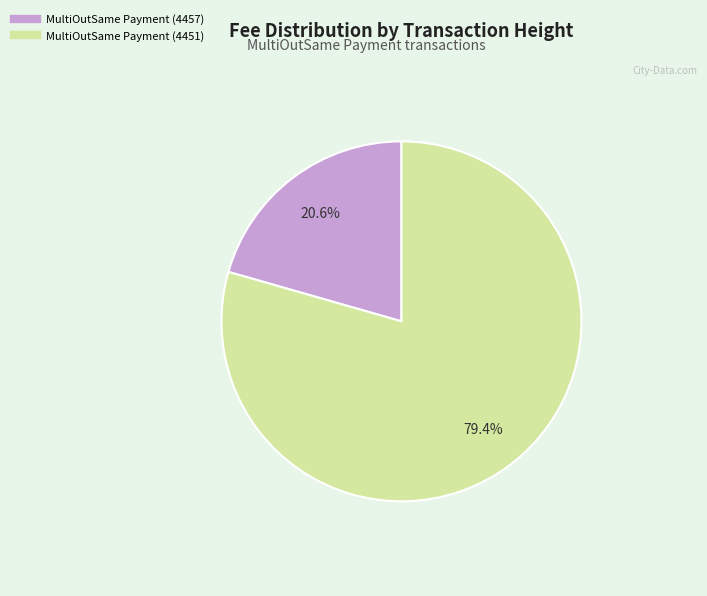

What portion of the pie excludes MultiOutSame Payment (4451)?

20.6%